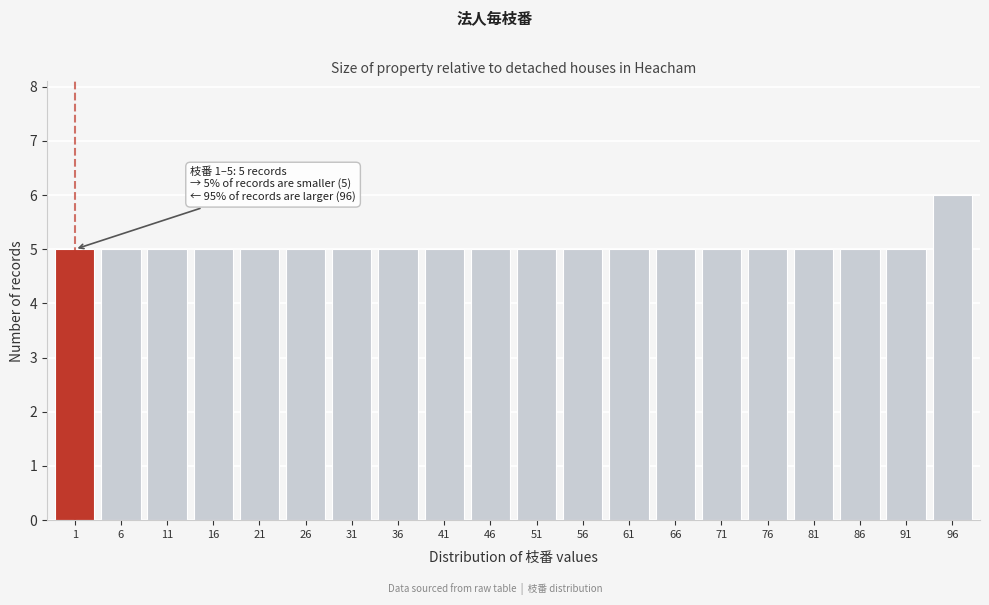

Reading left to right, what are all the values shown in this chart?

5	5	5	5	5	5	5	5	5	5	5	5	5	5	5	5	5	5	5	6